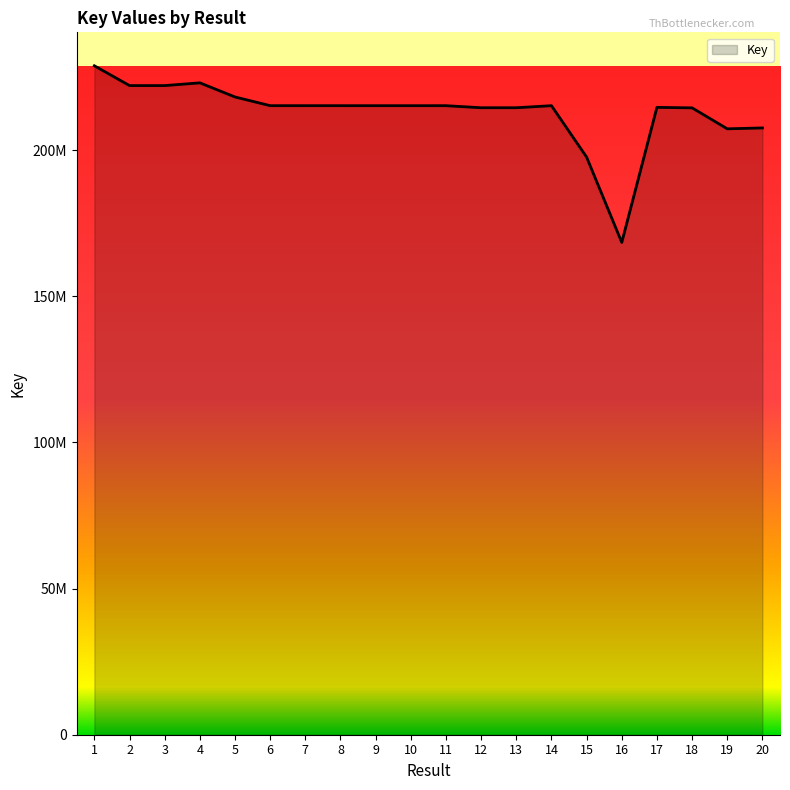

Does the chart display data point markers on the line(s)?

No